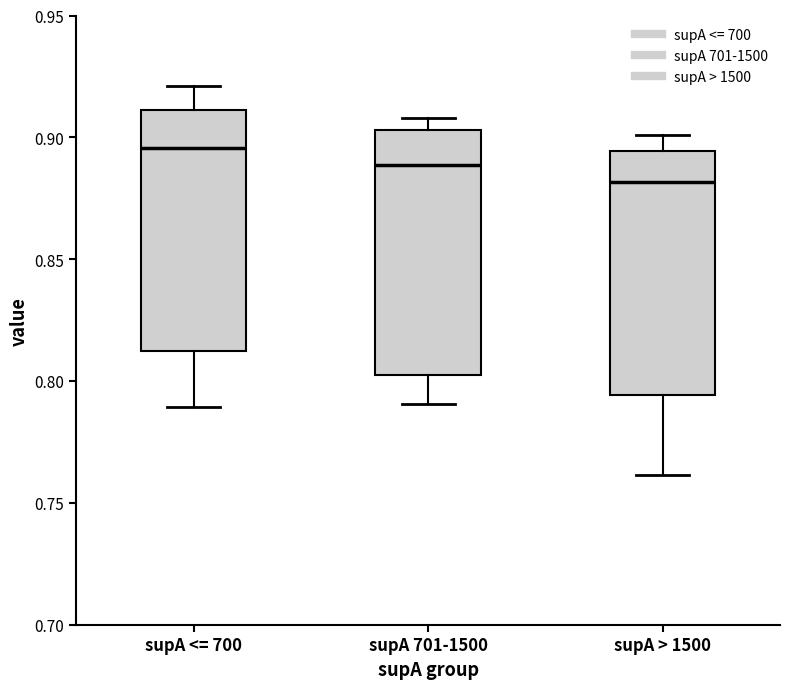

Which box has the lowest median line?

supA > 1500